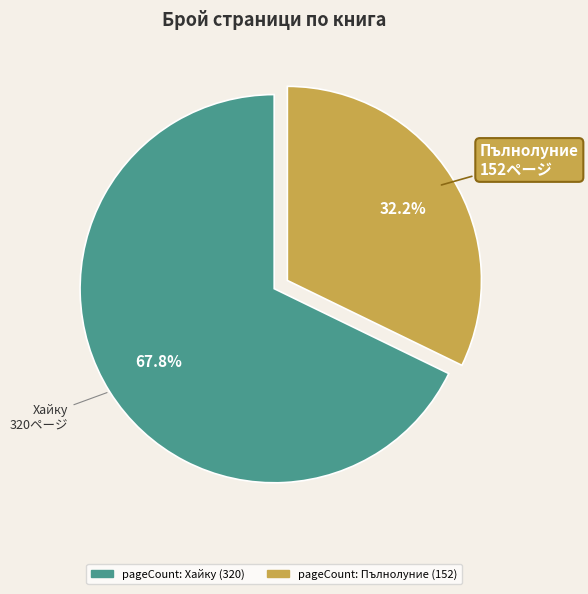

Does any single category account for the majority?

Yes